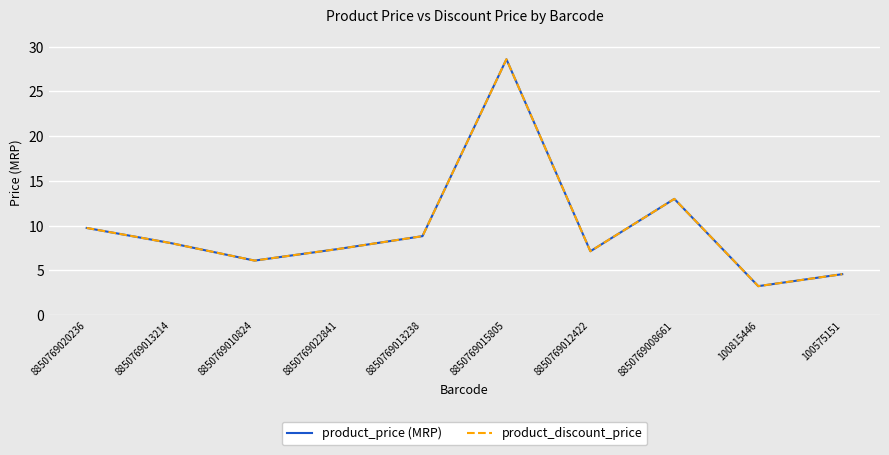

List the series in order of their peak value, highest first.

product_price (MRP), product_discount_price